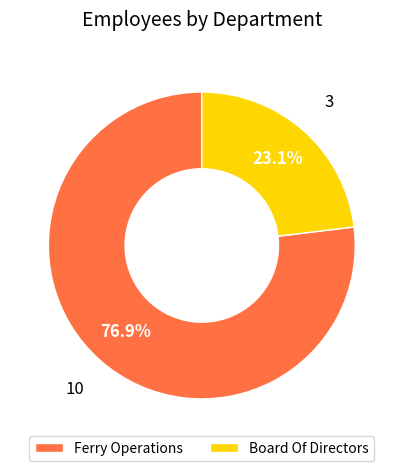

Combined, do Ferry Operations and Board Of Directors account for over 50%?

Yes